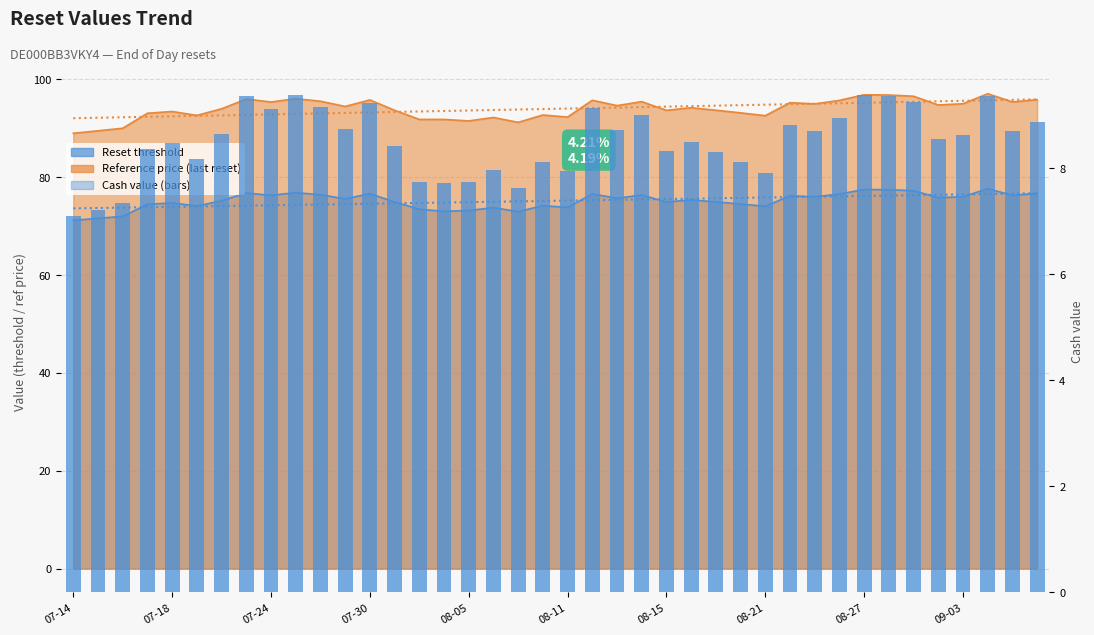

True or false: the data shows 7.7 at 14.

True